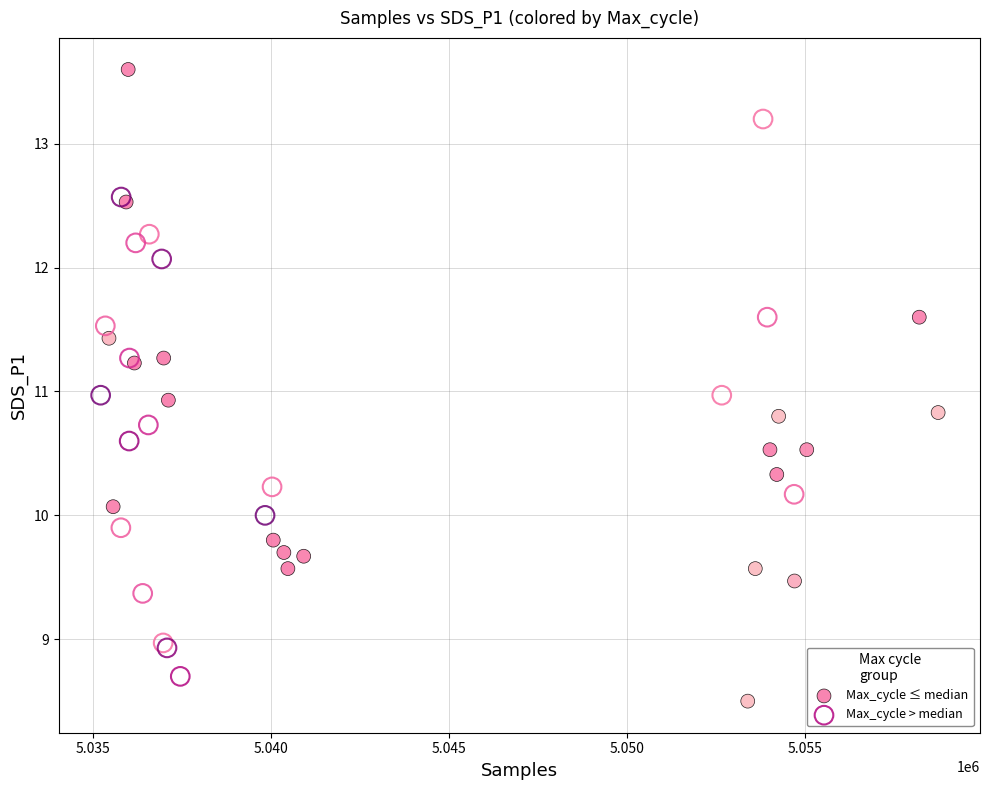

Which series has the widest spread of Y values?

Max_cycle ≤ median